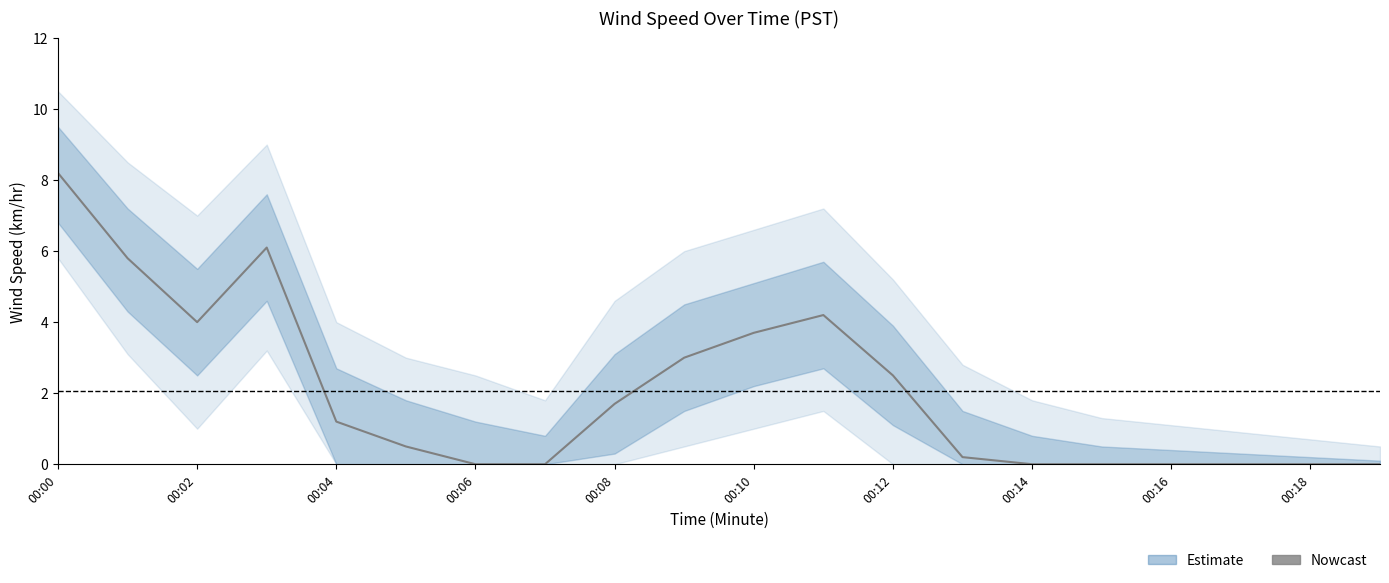

What position from the left is 00:12?

13